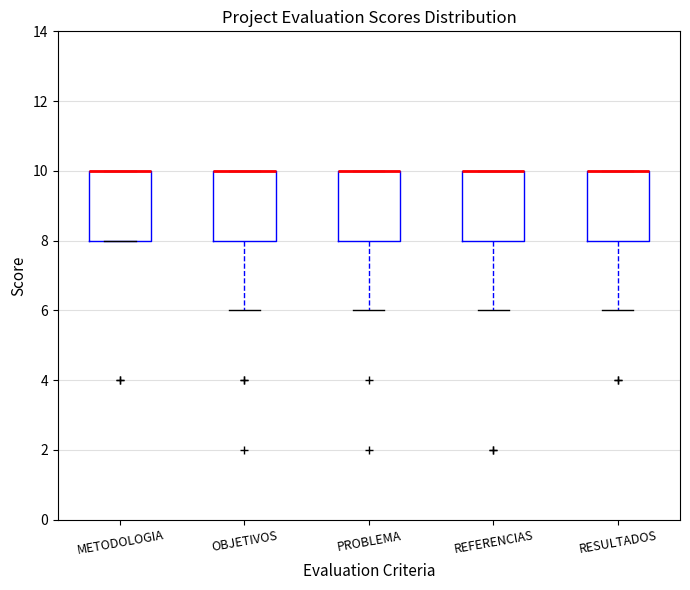

Reading left to right, read every box against the y-axis: the position of its median line, the range the box covers, and the ends of its whiskers. The values are not printed on the chart, so give them approximately, as read against the axis.

METODOLOGIA: median 10 (drawn on the box's upper edge), box 8 to 10, whiskers 8 to 10
OBJETIVOS: median 10 (drawn on the box's upper edge), box 8 to 10, whiskers 6 to 10
PROBLEMA: median 10 (drawn on the box's upper edge), box 8 to 10, whiskers 6 to 10
REFERENCIAS: median 10 (drawn on the box's upper edge), box 8 to 10, whiskers 6 to 10
RESULTADOS: median 10 (drawn on the box's upper edge), box 8 to 10, whiskers 6 to 10